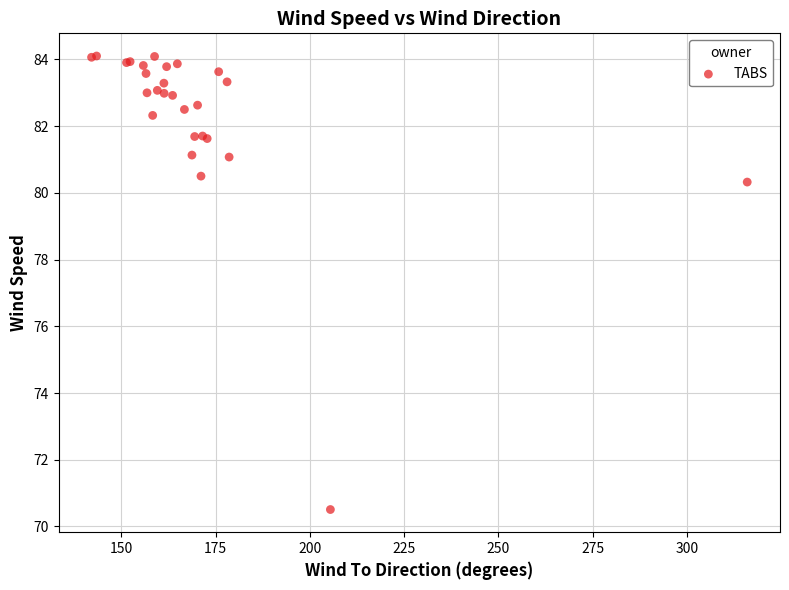

What Y value in the scatter plot is closest to 77?

80.3